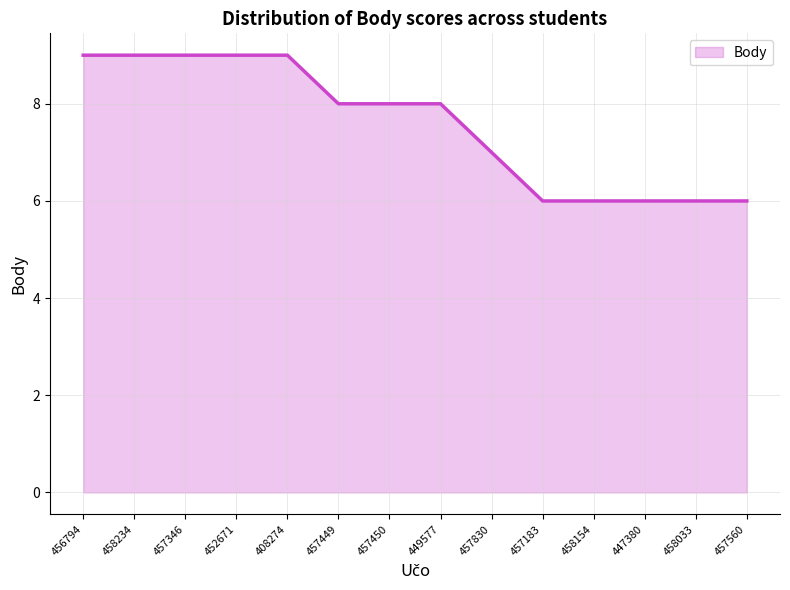

What is the difference between the maximum and minimum values?

3